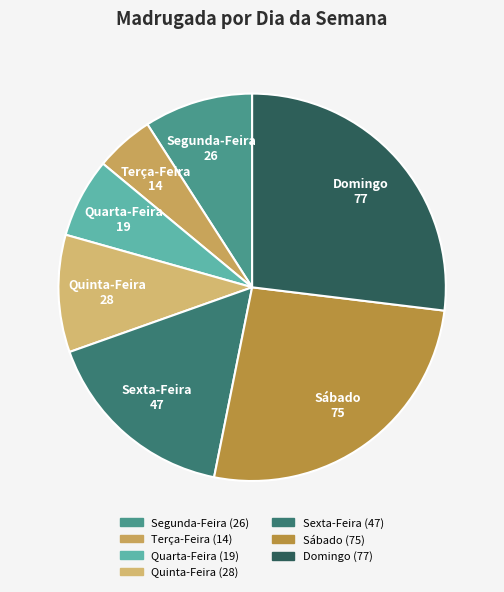

Which slice is the largest?

Domingo